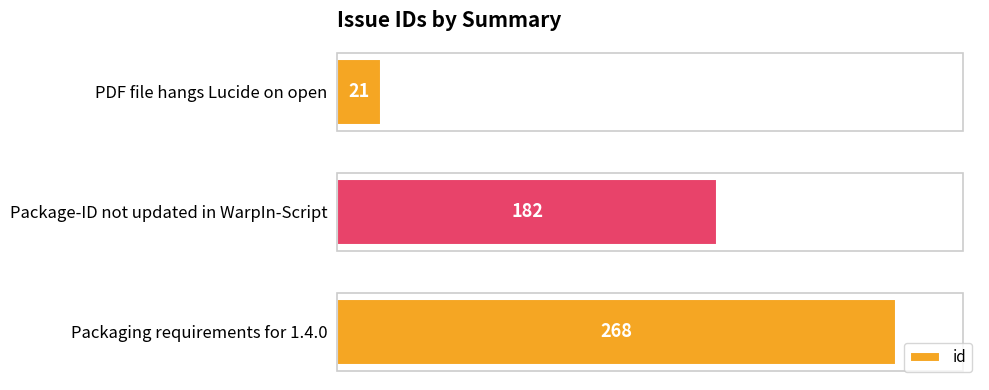

List the labels in order of value, smallest first.

PDF file hangs Lucide on open, Package-ID not updated in WarpIn-Script, Packaging requirements for 1.4.0